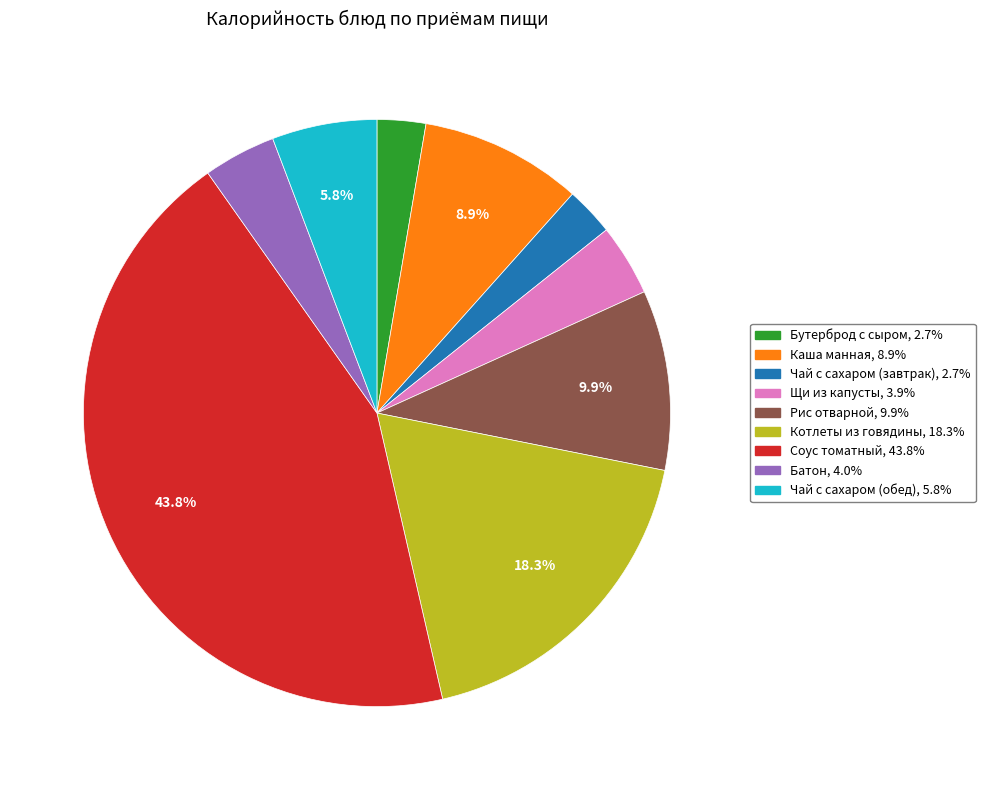

Which category has the biggest portion of the pie?

Соус томатный